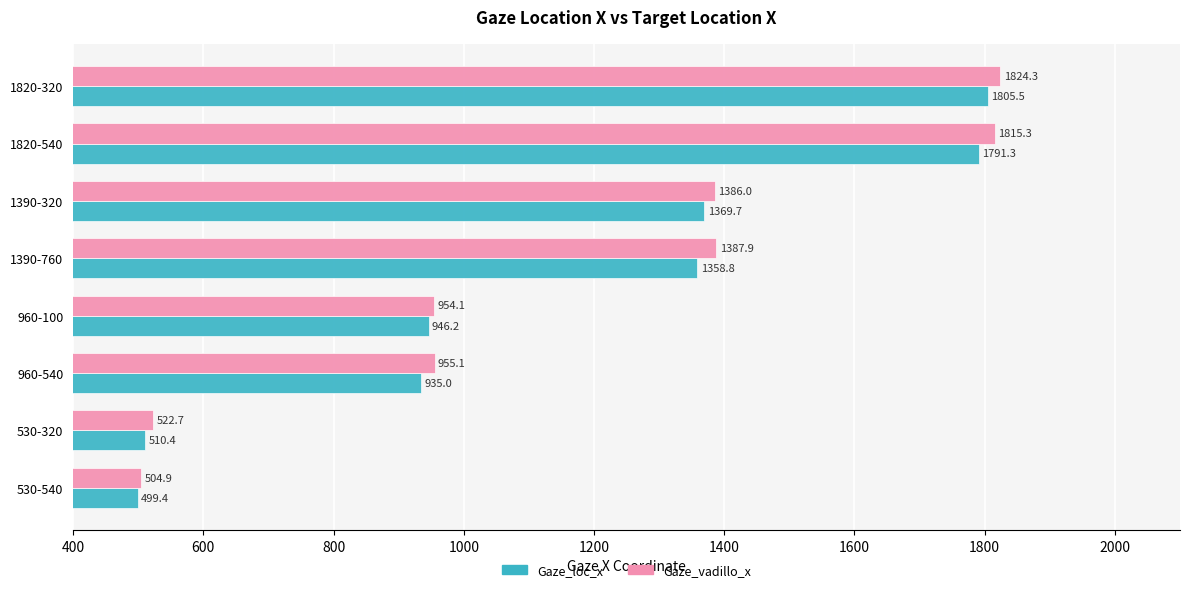

At which label is Gaze_vadillo_x closest to 1164?

960-540